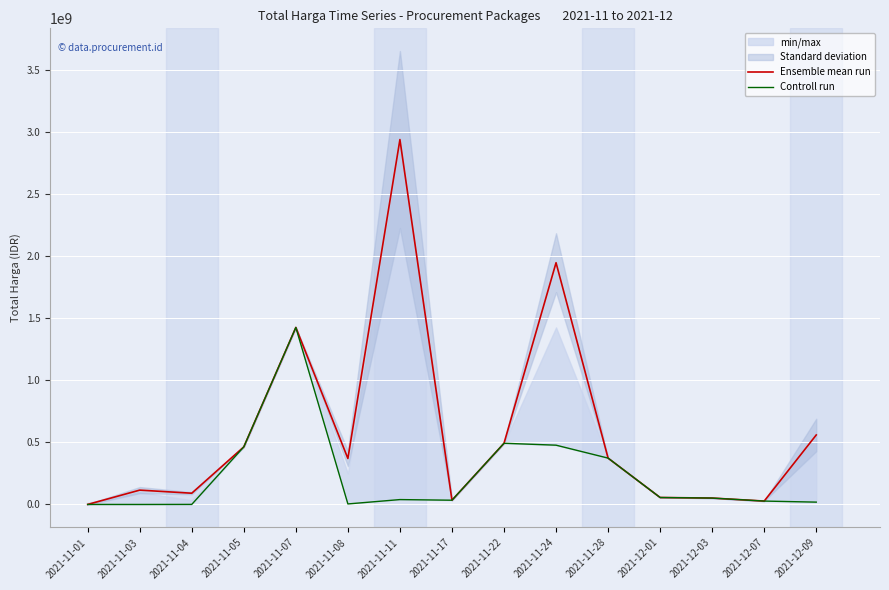

Between 2021-11-11 and 2021-11-03, which is larger?

2021-11-11